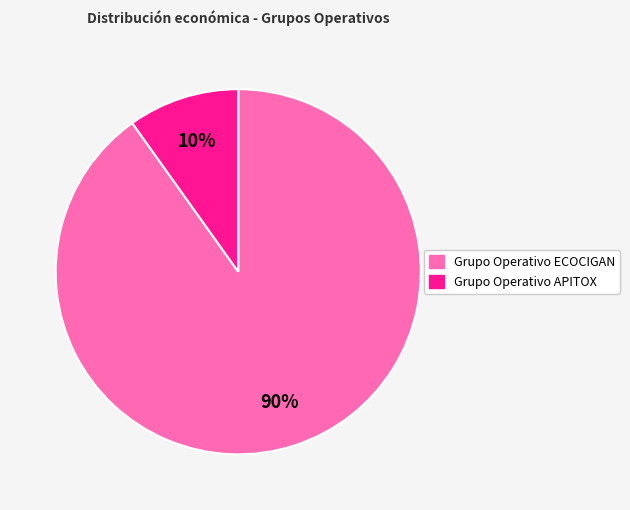

Is there any slice that represents more than half of the pie?

Yes